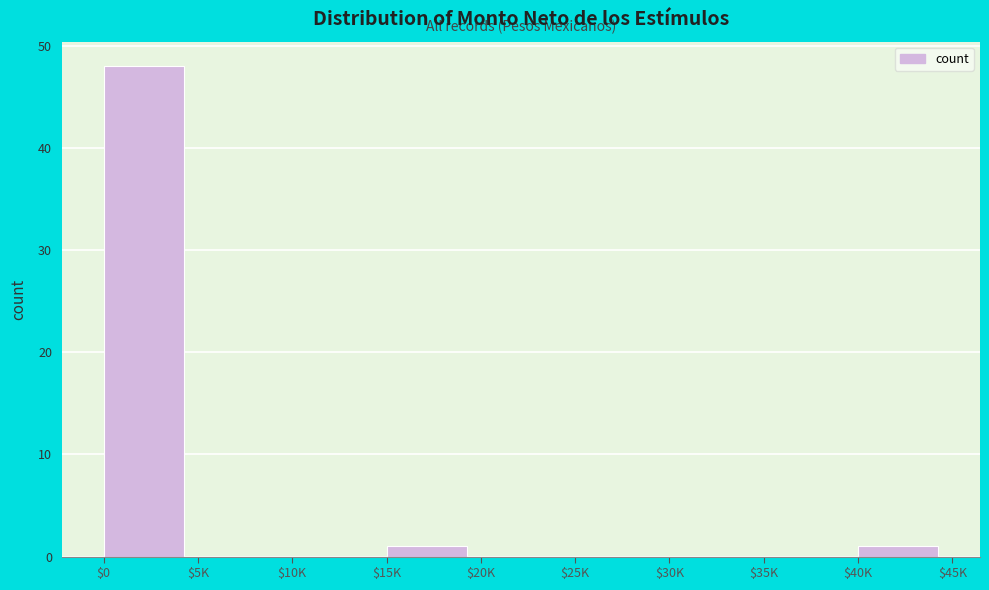

Is it true that the value at $25K is -20?

False